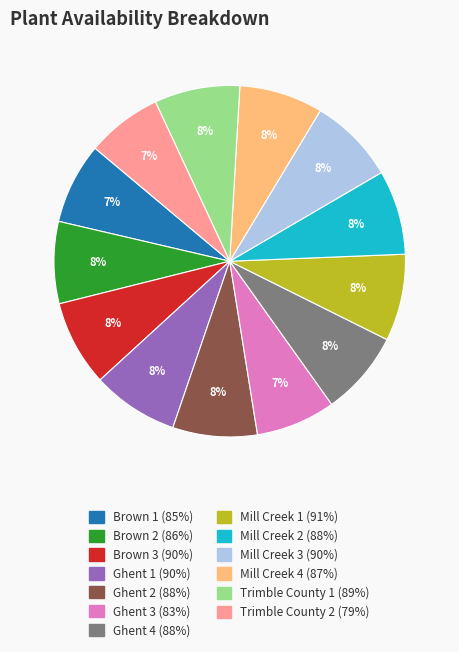

Do Mill Creek 2 and Ghent 4 together represent more than half of the pie?

No